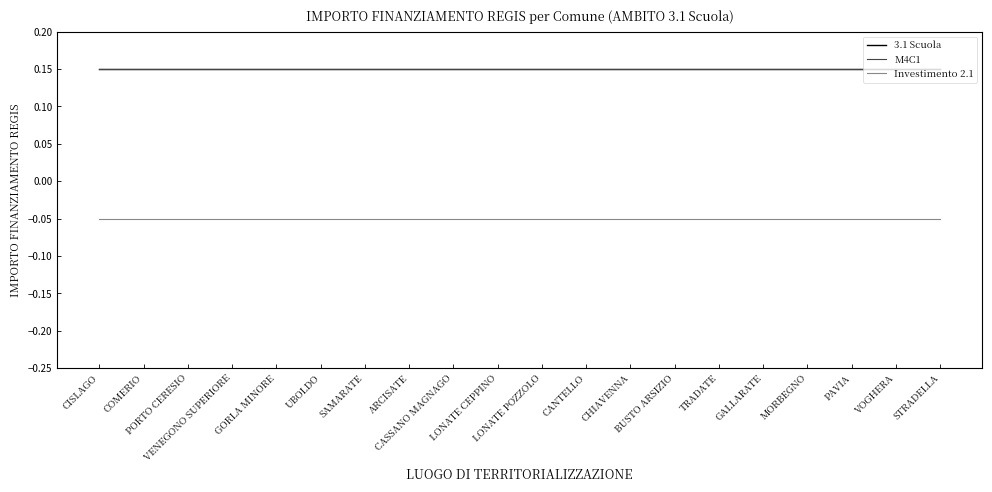

How many lines are shown in the chart?

3